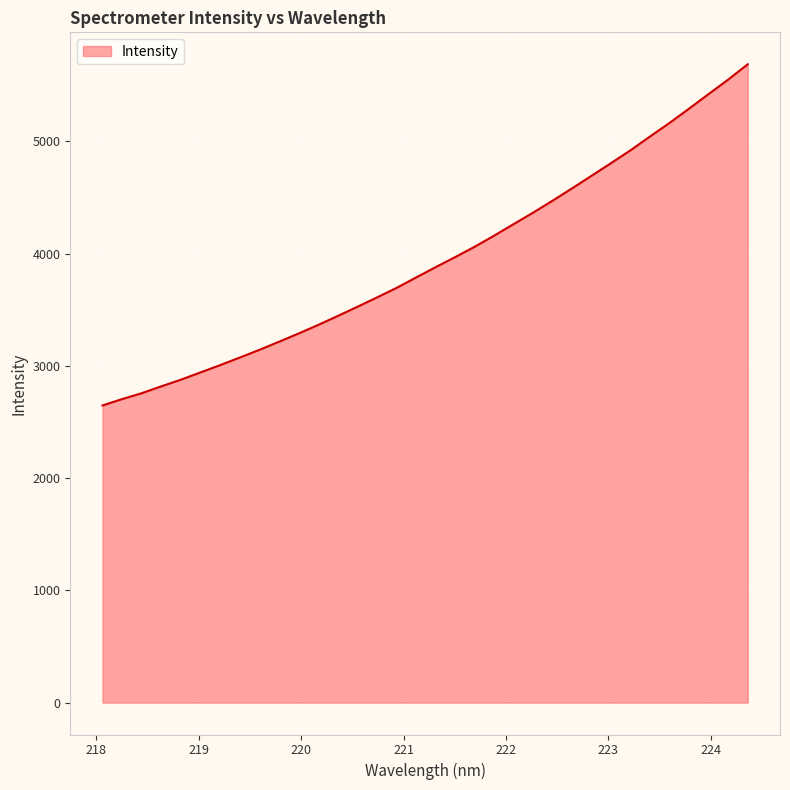

What is the difference between the maximum and minimum values?

3039.9